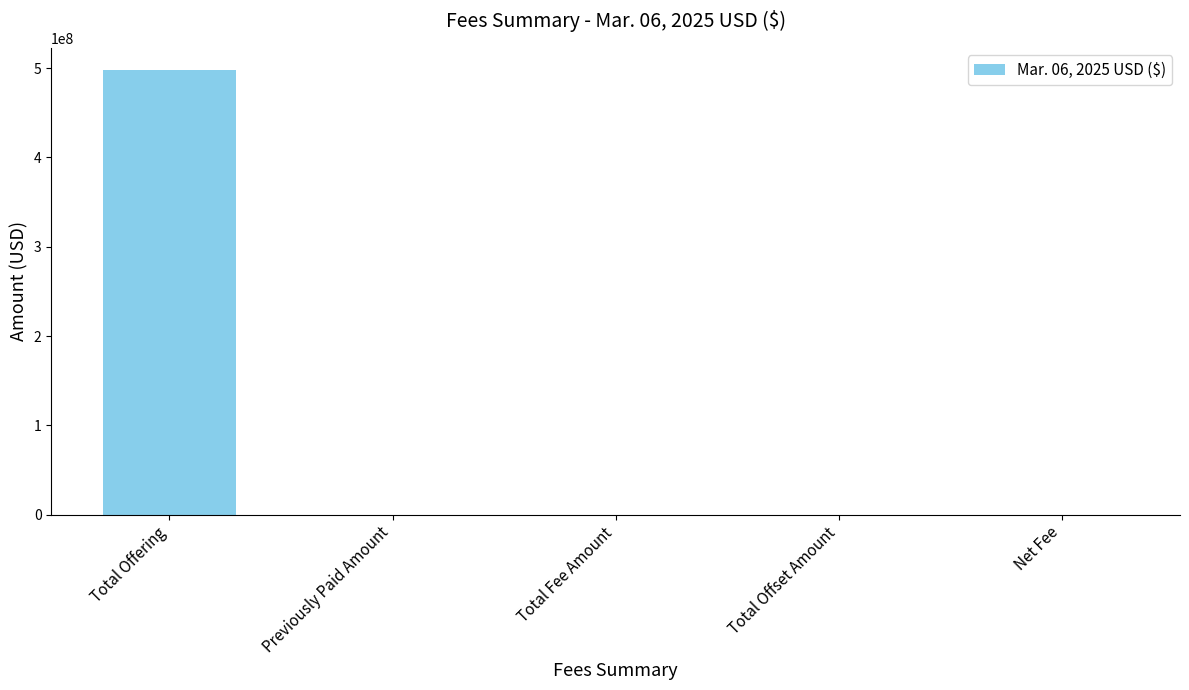

What is the maximum value shown in the chart?

497905000.0